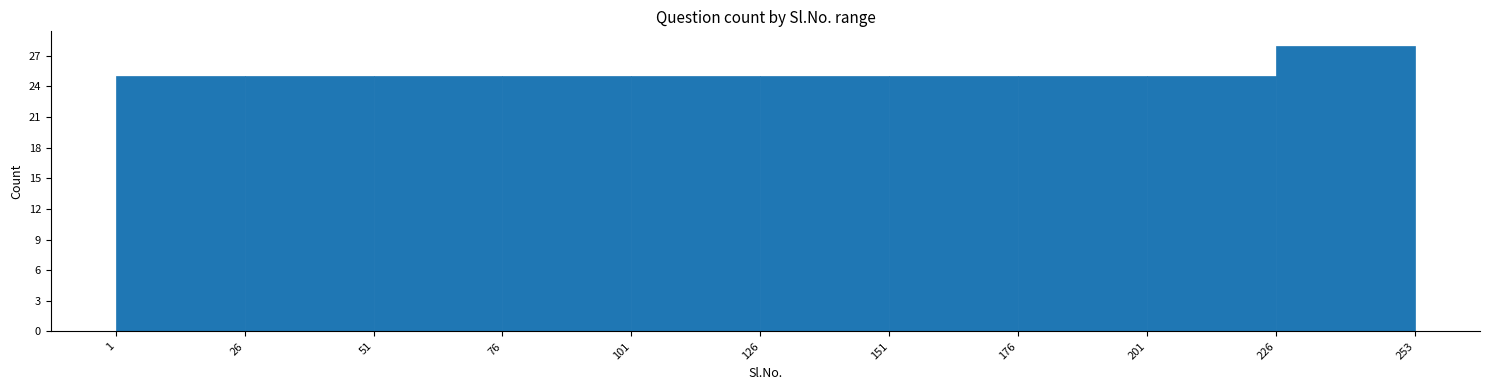

Reading left to right, list every bar in this chart as the range it spans on the x-axis followed by its height. The values are not printed on the chart, so give them approximately, as read against the axis.

1 to 26: 25
26 to 51: 25
51 to 76: 25
76 to 101: 25
101 to 126: 25
126 to 151: 25
151 to 176: 25
176 to 201: 25
201 to 226: 25
226 to 253: 28